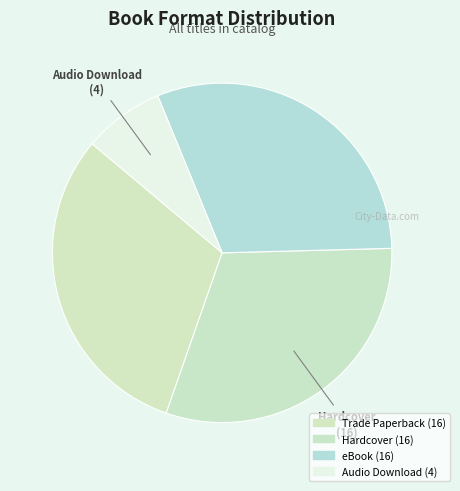

To the nearest percent, what portion does eBook represent?

31%